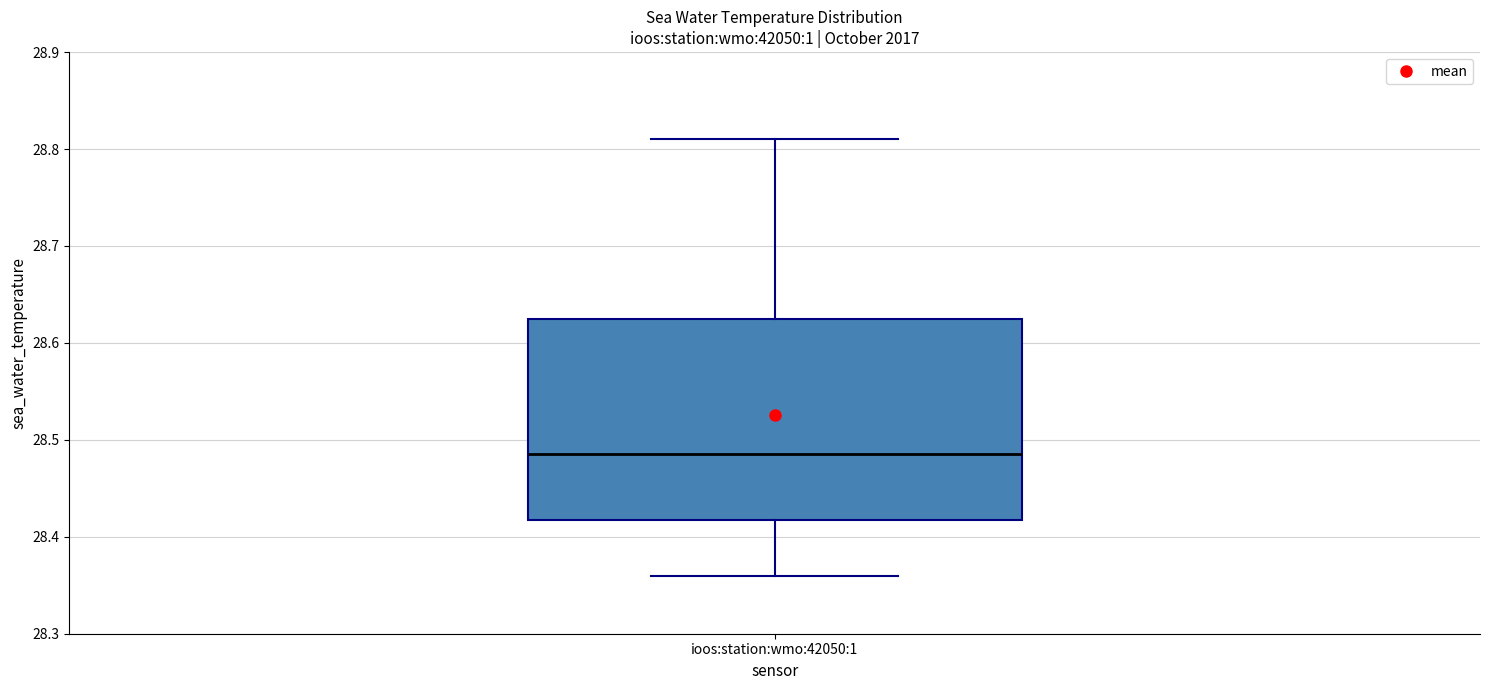

Where is the lower edge of the box for ioos:station:wmo:42050:1 on the y-axis? The values are not printed on the chart, so give them approximately, as read against the axis.

28.42